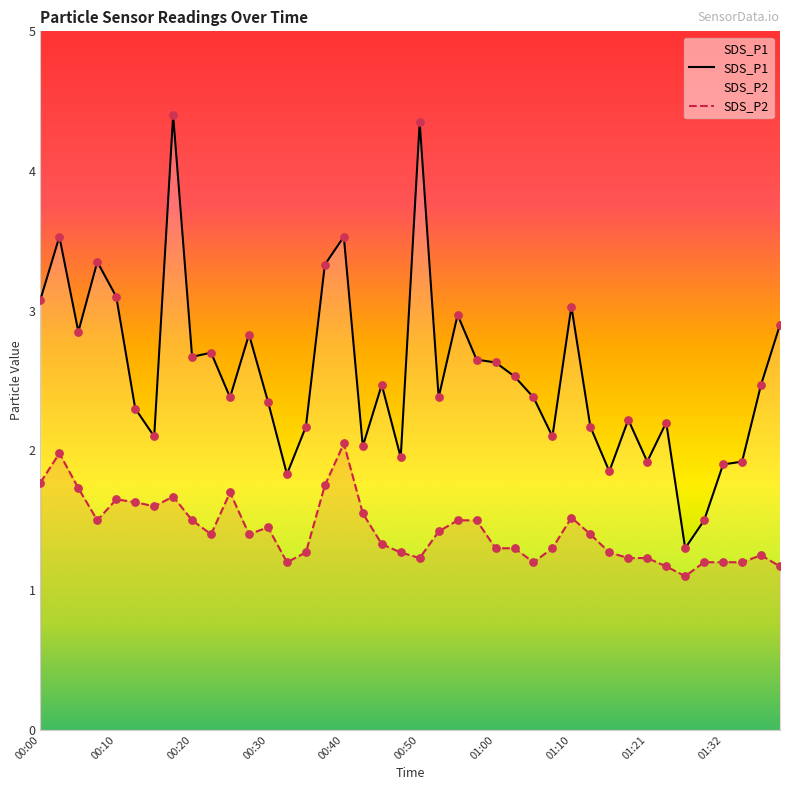

Which series has the widest spread of Y values?

SDS_P1